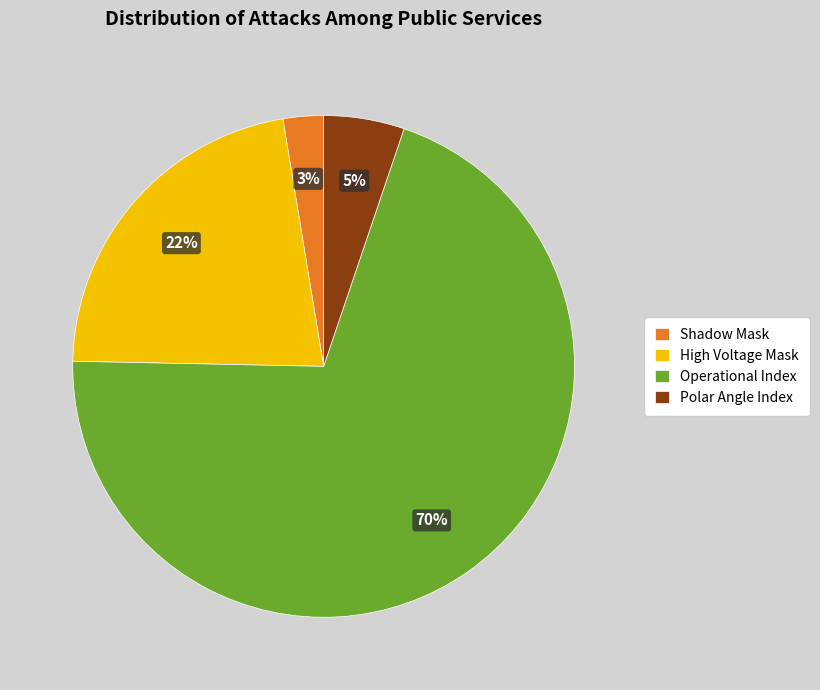

What is the largest slice in the pie chart?

Operational Index